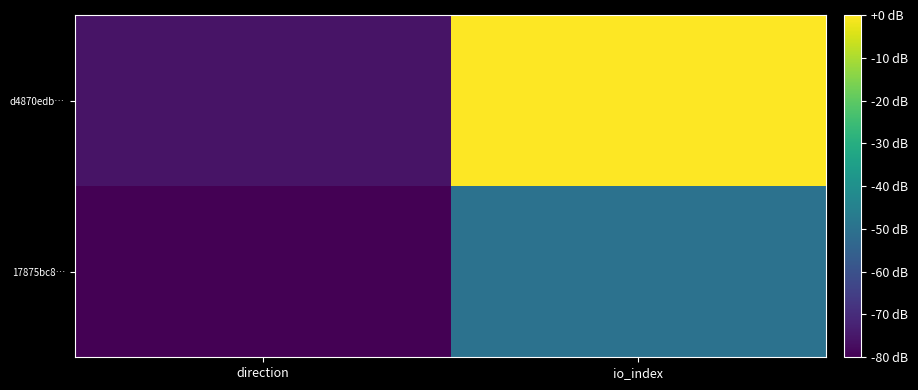

Reading right to left, list all the values displayed in this chart.

17875bc8…: io_index=-49.7	direction=-80.0
d4870edb…: io_index=0.0	direction=-75.7